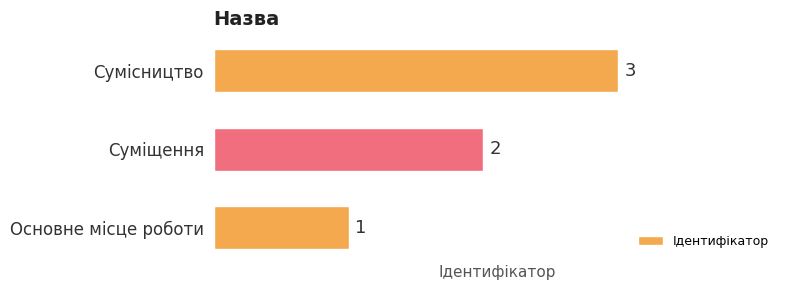

Count the number of categories in the chart.

3